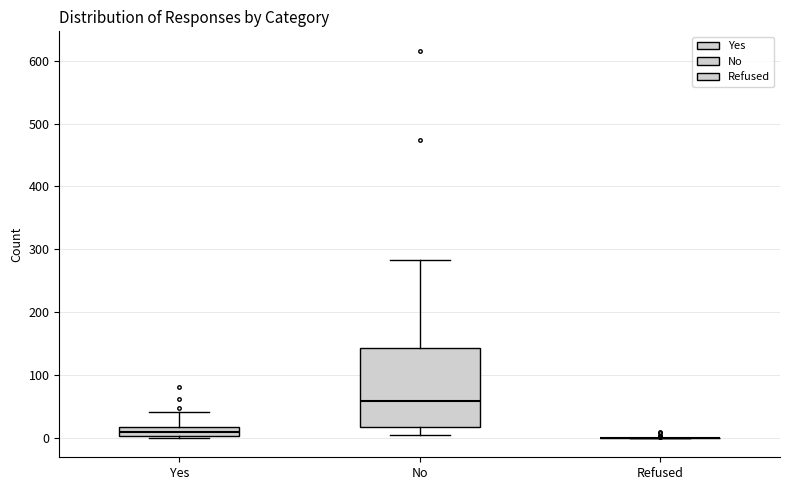

Which box is the tallest, from its lower edge to its upper edge?

No